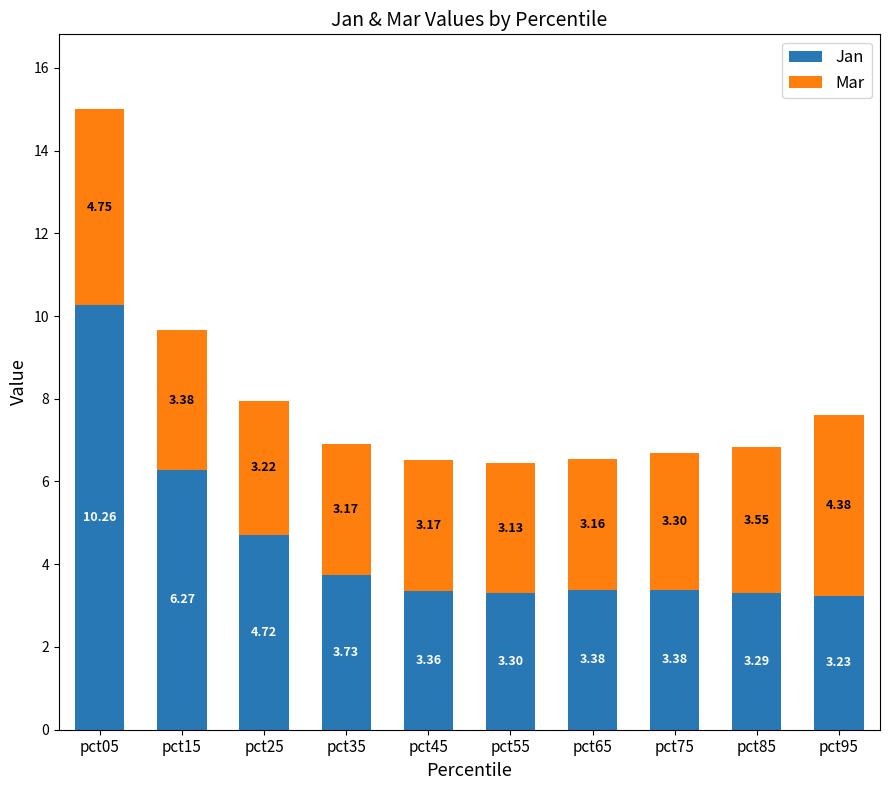

At which category is the sum across all series the highest?

pct05